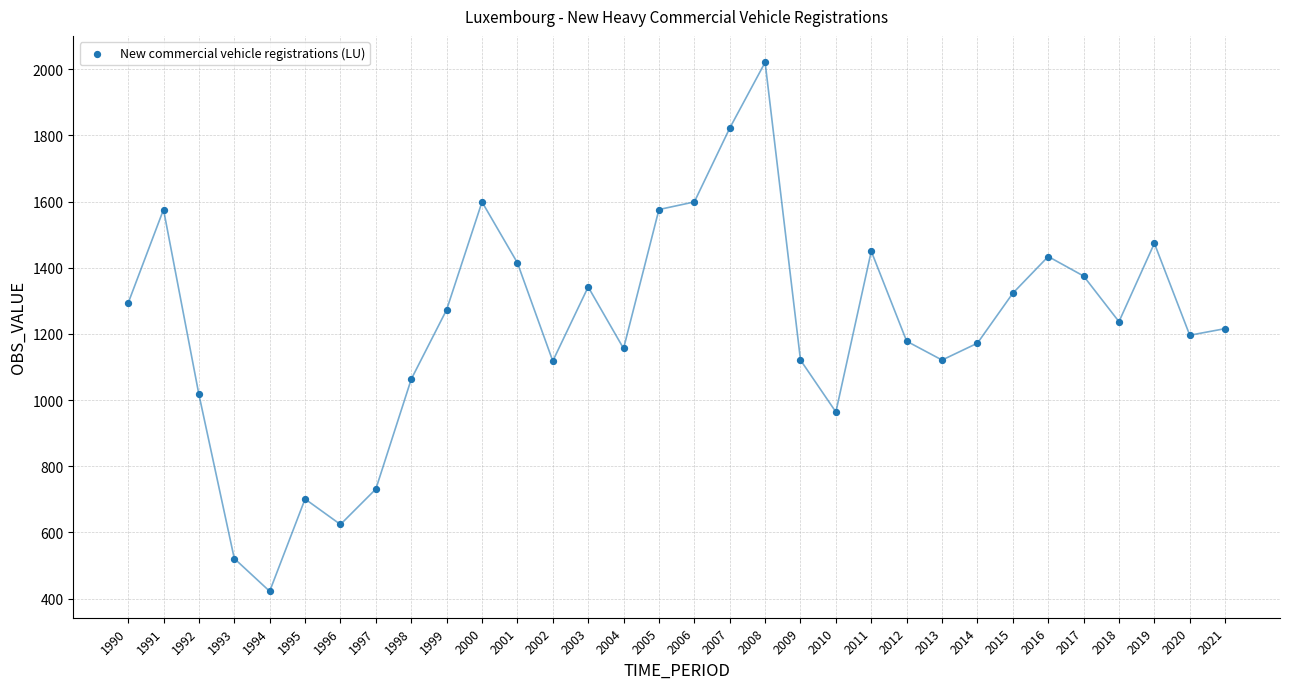

What is the range of Y values (max minus min)?

1599